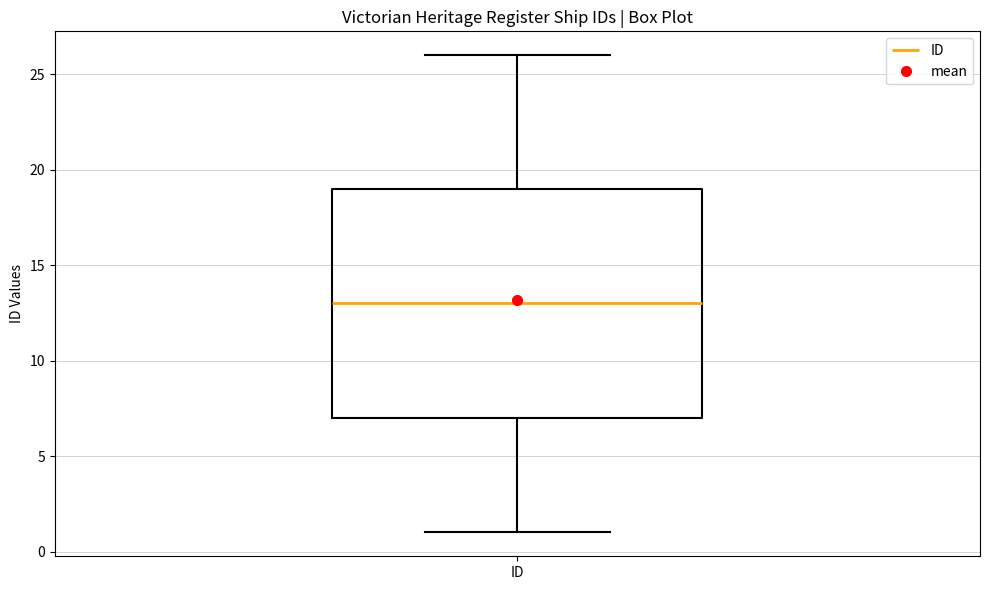

Where is the lower edge of the box for ID on the y-axis? The values are not printed on the chart, so give them approximately, as read against the axis.

7